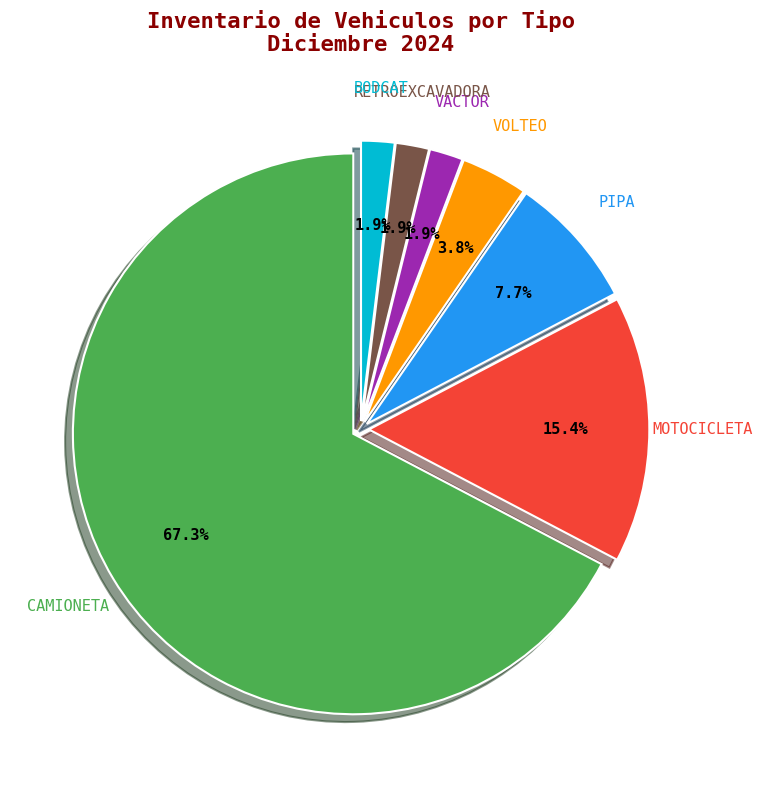

Which category accounts for the majority?

CAMIONETA